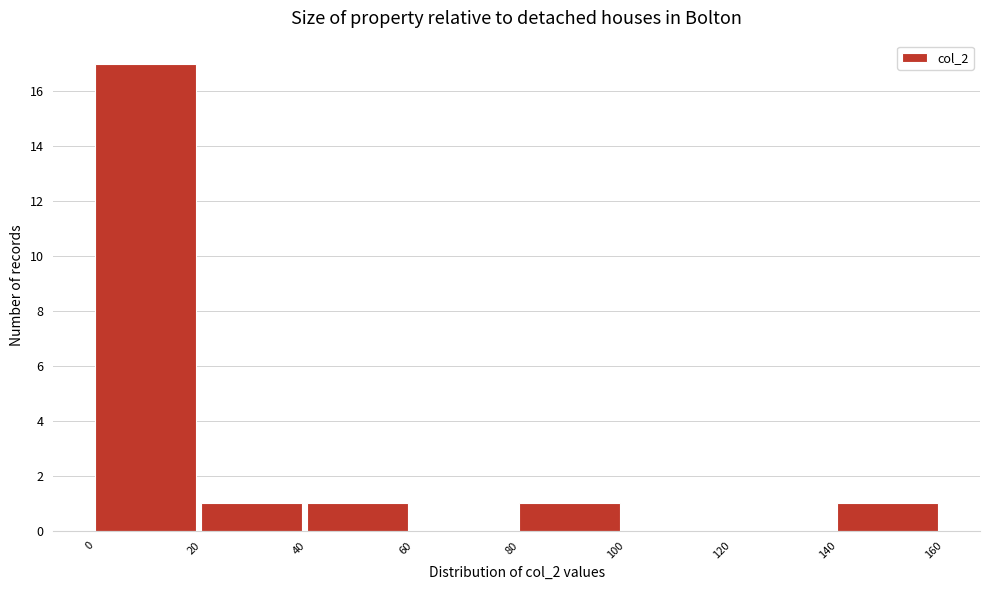

Reading left to right, transcribe this chart: for each bar, give the range it covers on the x-axis and its height. The values are not printed on the chart, so give them approximately, as read against the axis.

0 to 20: 17
20 to 40: 1
40 to 60: 1
60 to 80: 0
80 to 100: 1
100 to 120: 0
120 to 140: 0
140 to 160: 1